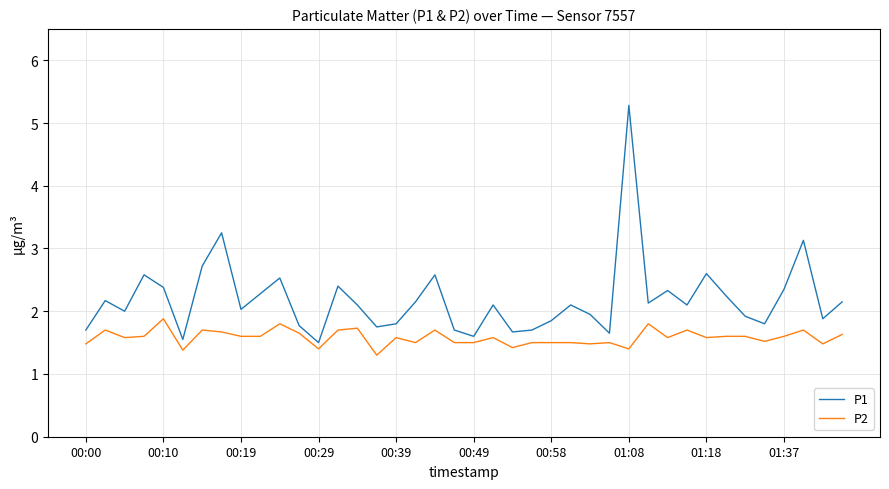

Which series has the widest spread of values?

P1